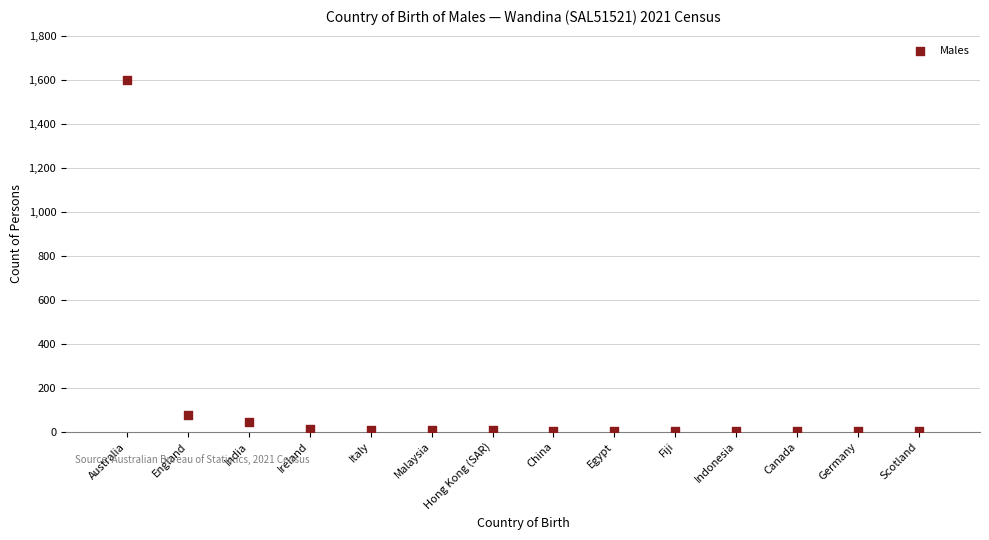

What is the range of X values (max minus min)?

13